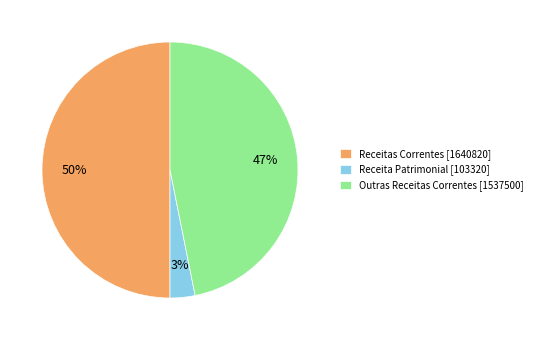

Which slice is the smallest?

Receita Patrimonial [103320]